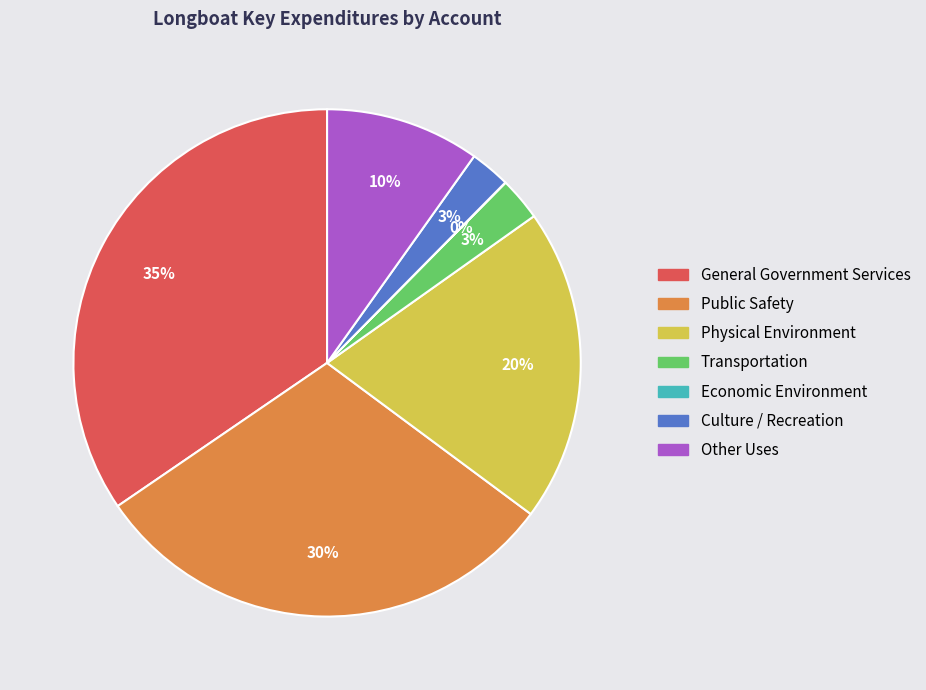

What is the ratio of the value at Culture / Recreation to the value at General Government Services?

0.1